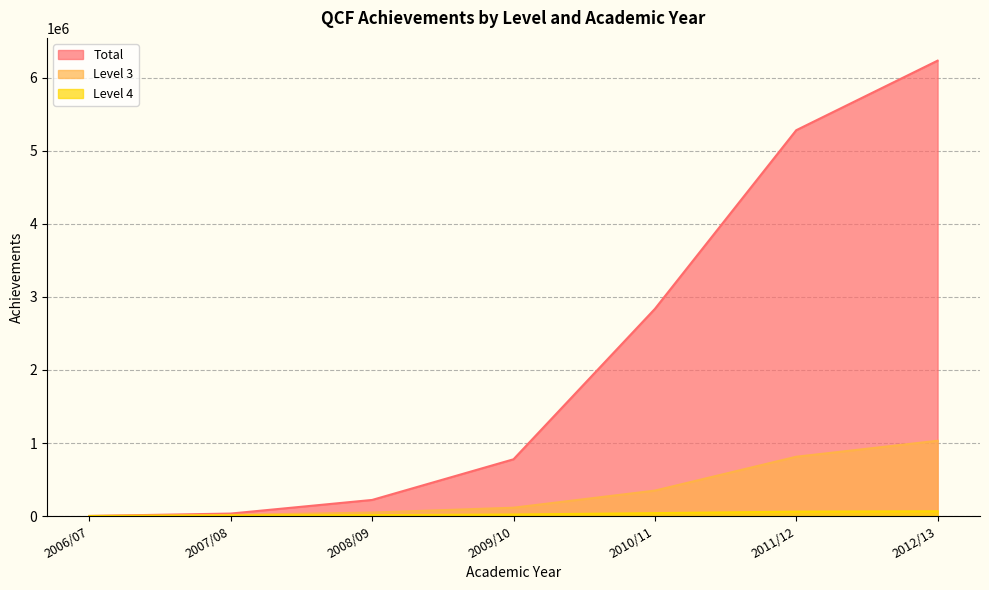

What are all the series names shown in the legend?

Total, Level 3, Level 4